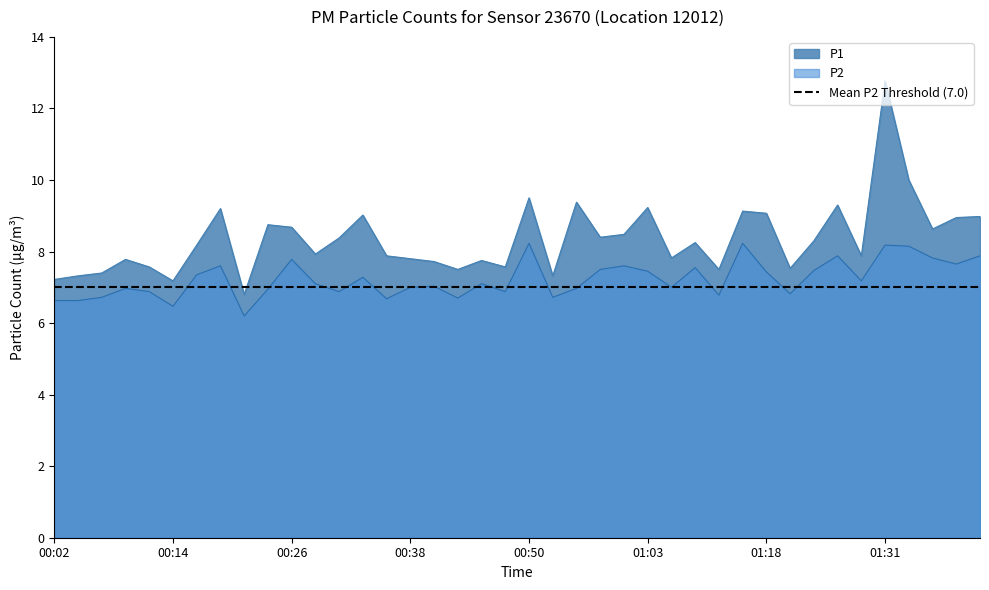

At which category does P1 reach its first local peak?

00:09